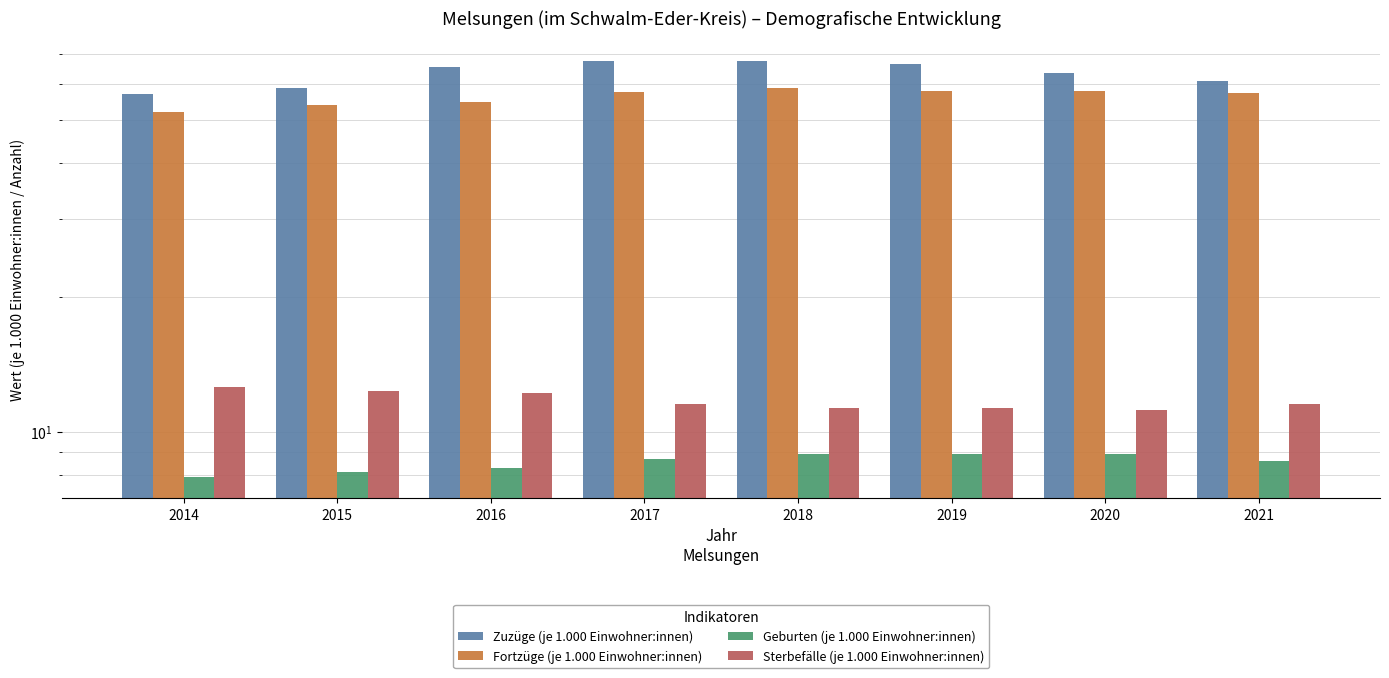

Is it true that Geburten (je 1.000 Einwohner:innen) equals 7.9 at 2014?

True